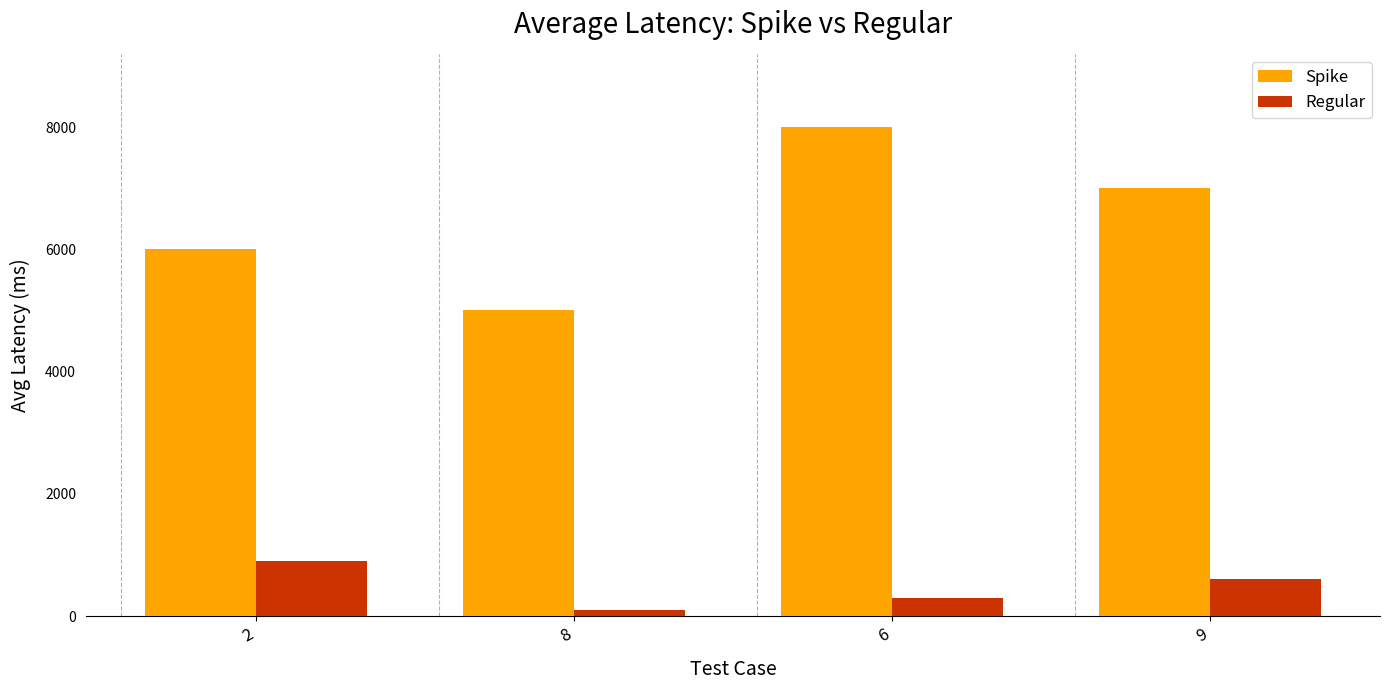

What is the label of the 3rd bar from the left?

6